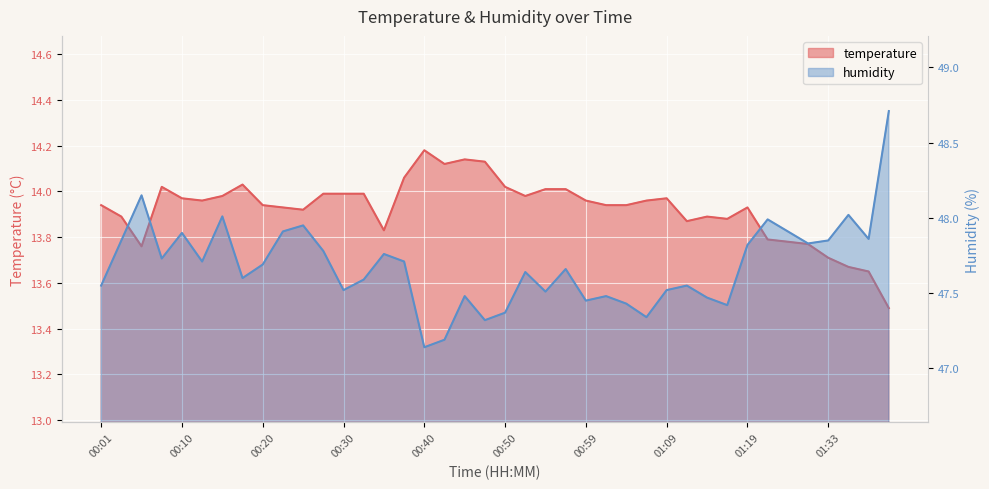

Where is the first local maximum for temperature?

00:08